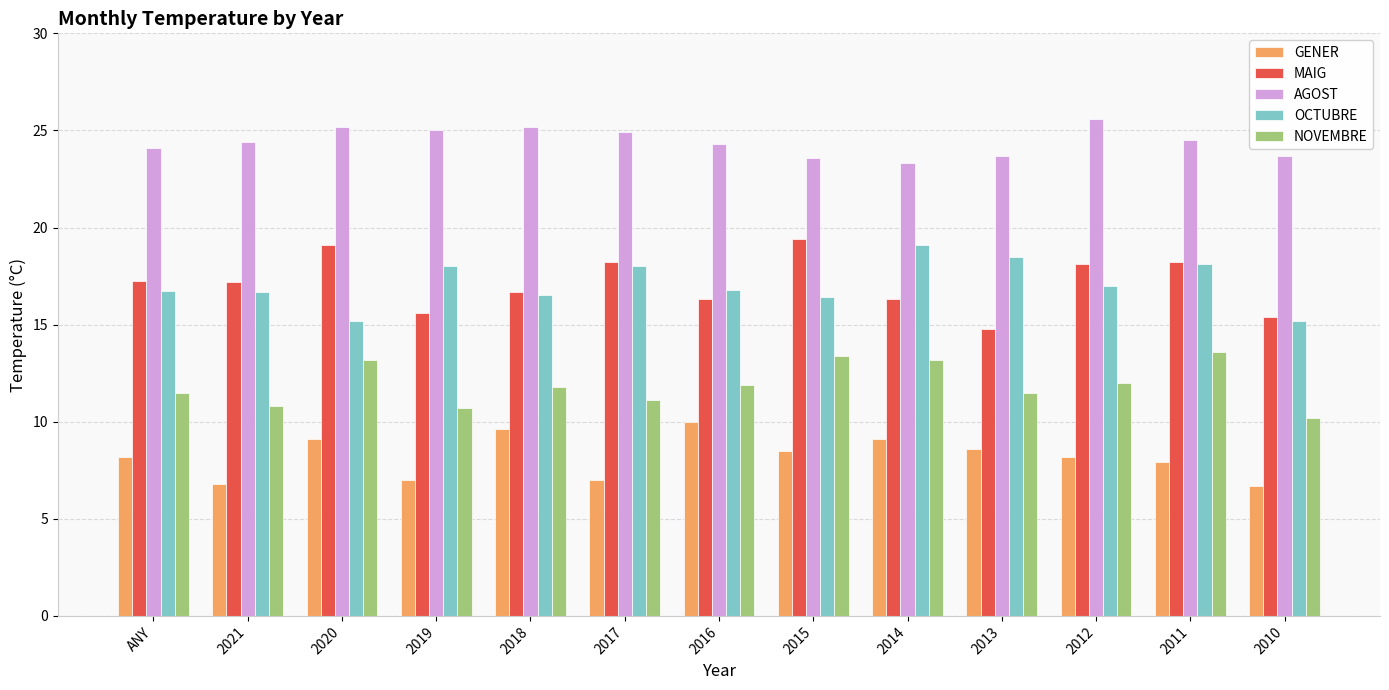

At how many categories does at least one series exceed 15?

13